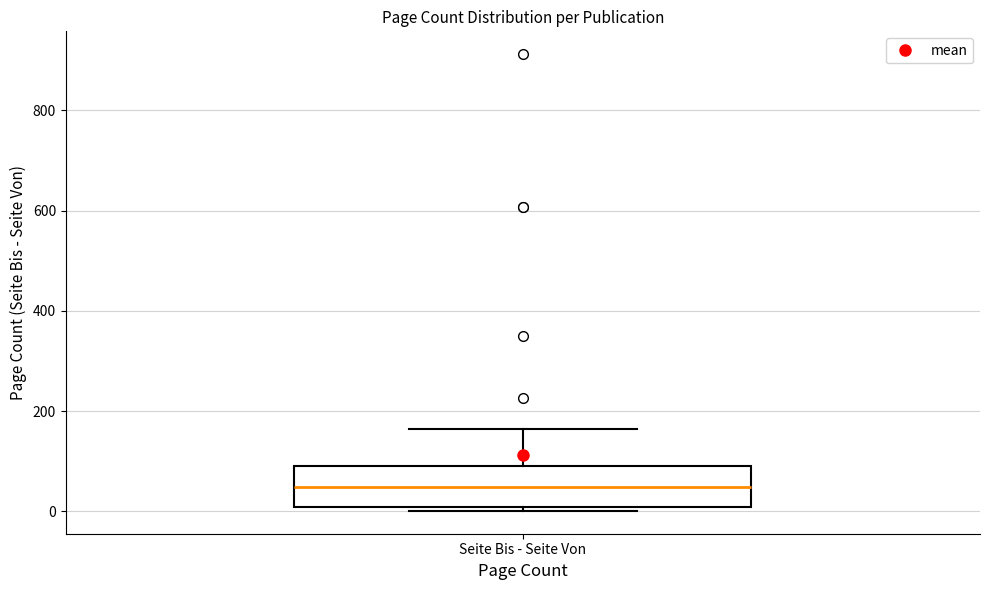

Where does the median line of the box for Seite Bis - Seite Von sit on the y-axis? The values are not printed on the chart, so give them approximately, as read against the axis.

40